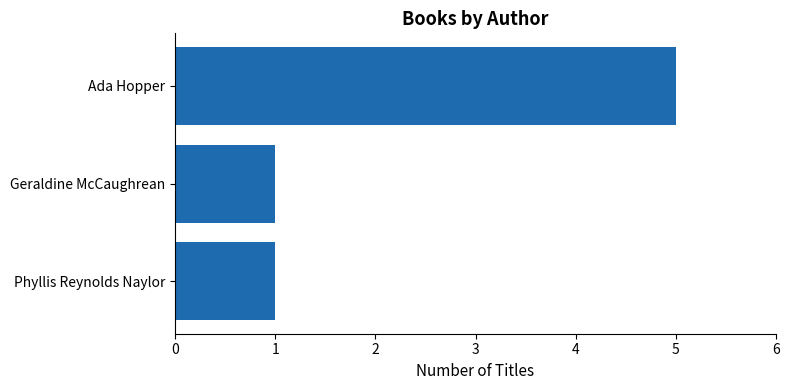

Is it true that the value at Phyllis Reynolds Naylor is 2?

False